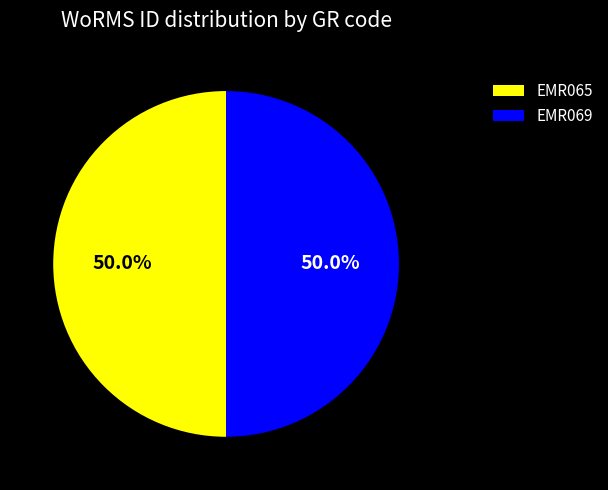

How many slices are in this pie chart?

2